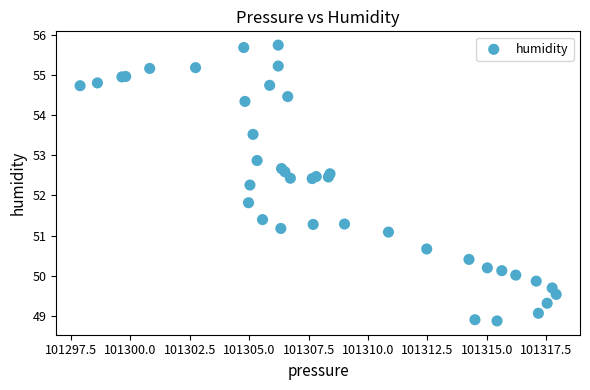

What Y value in the scatter plot is closest to 52?

51.8